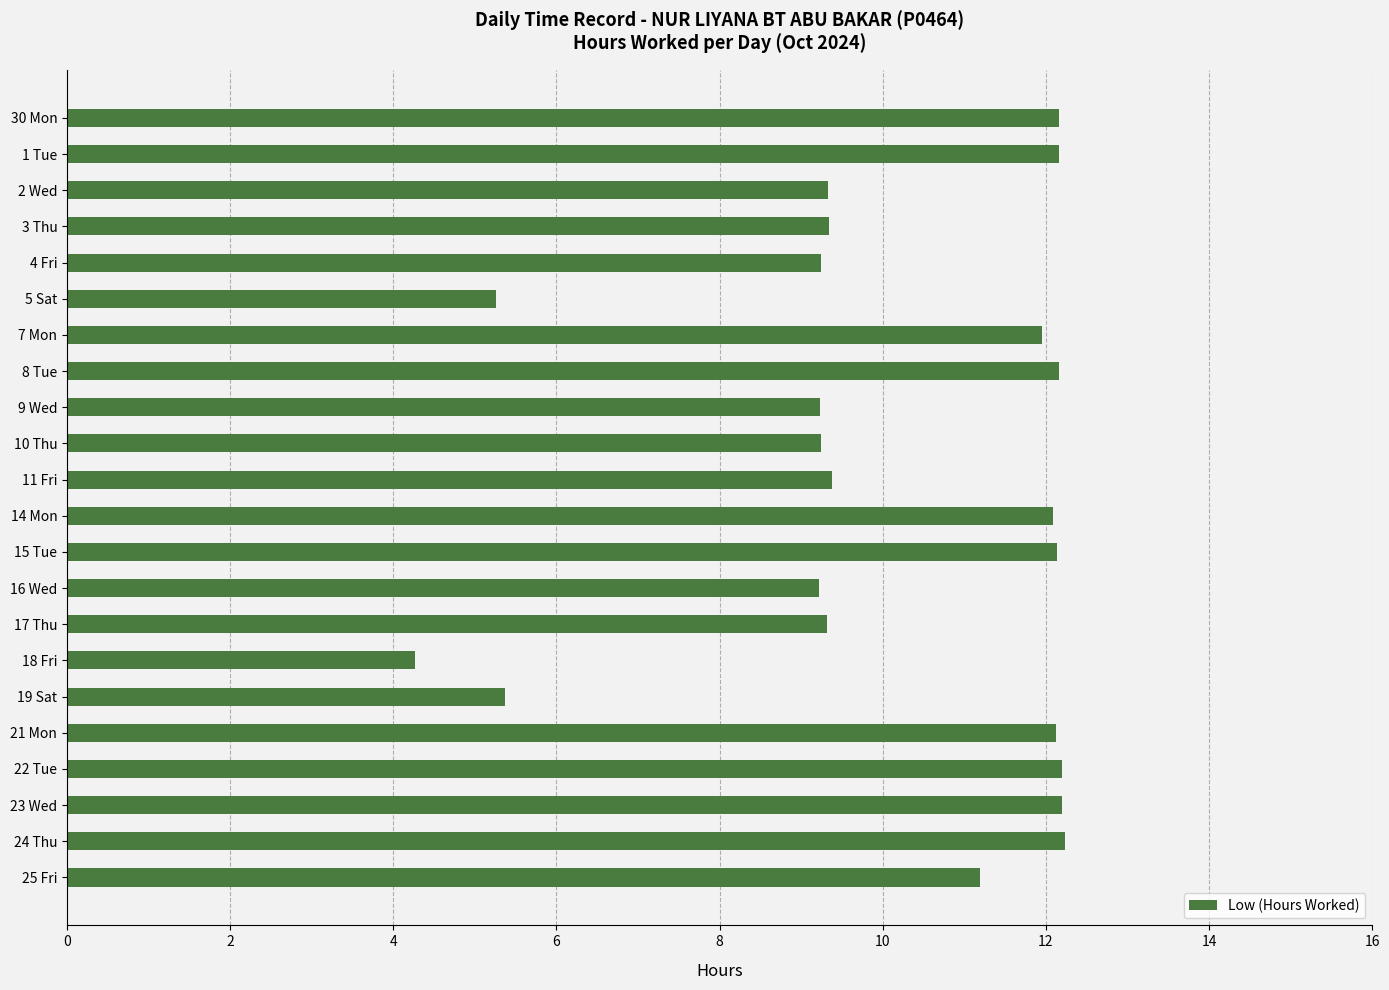

The value at 17 Thu is 13.7. True or false?

False